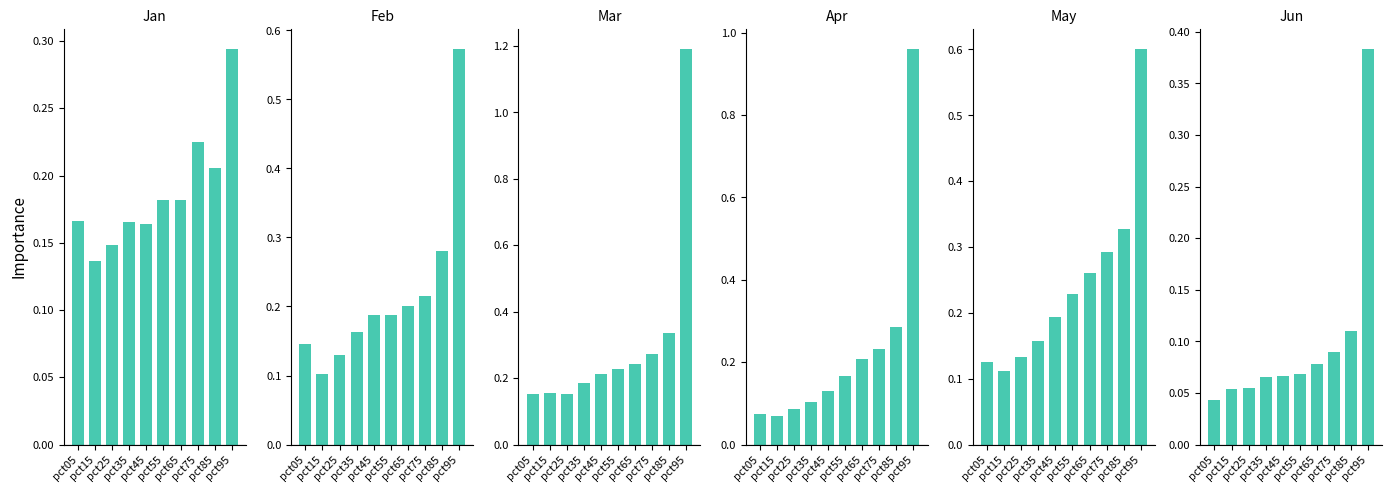

Count the Mar values in the range 0 to 1.

9